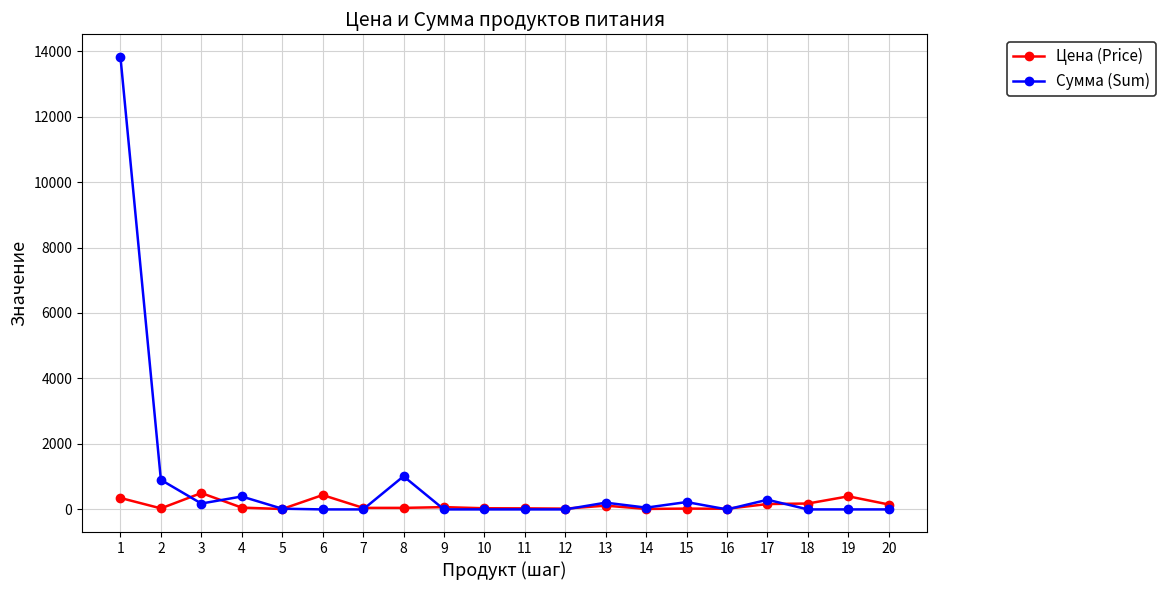

At which category does Цена (Price) reach its first local peak?

3